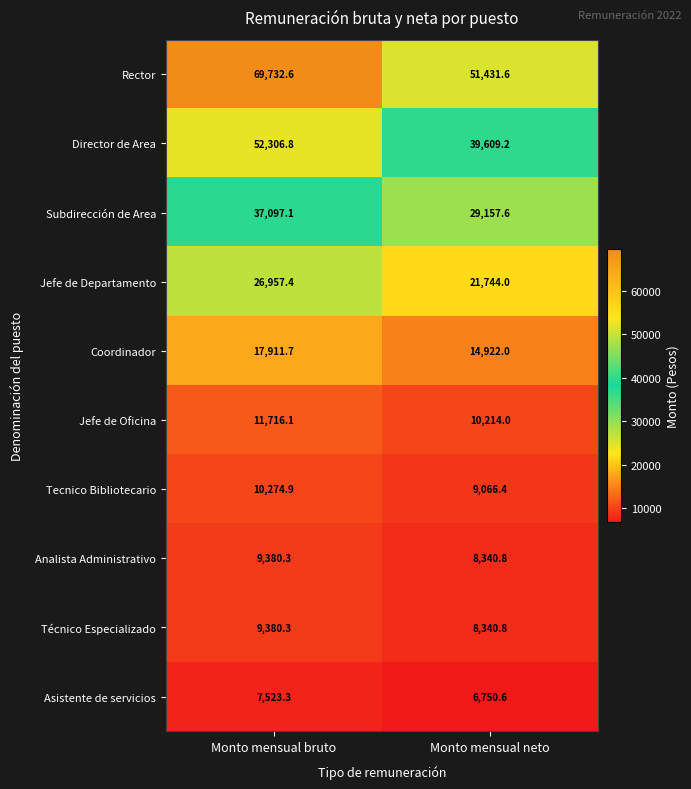

What is the difference between the Tecnico Bibliotecario values at Monto mensual bruto and Monto mensual neto?

1208.5